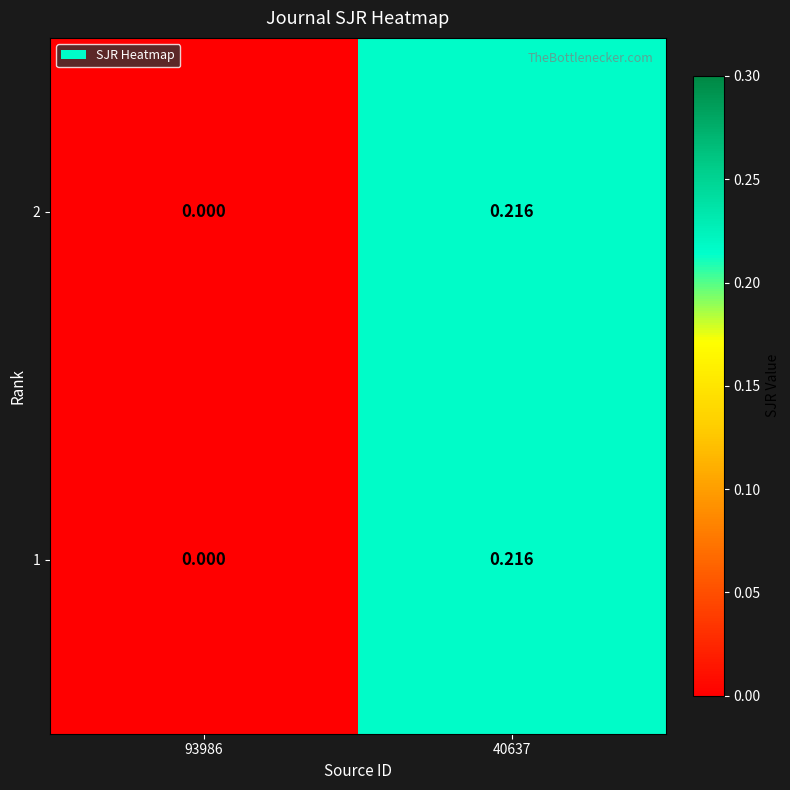

How many data points does each series have?

2